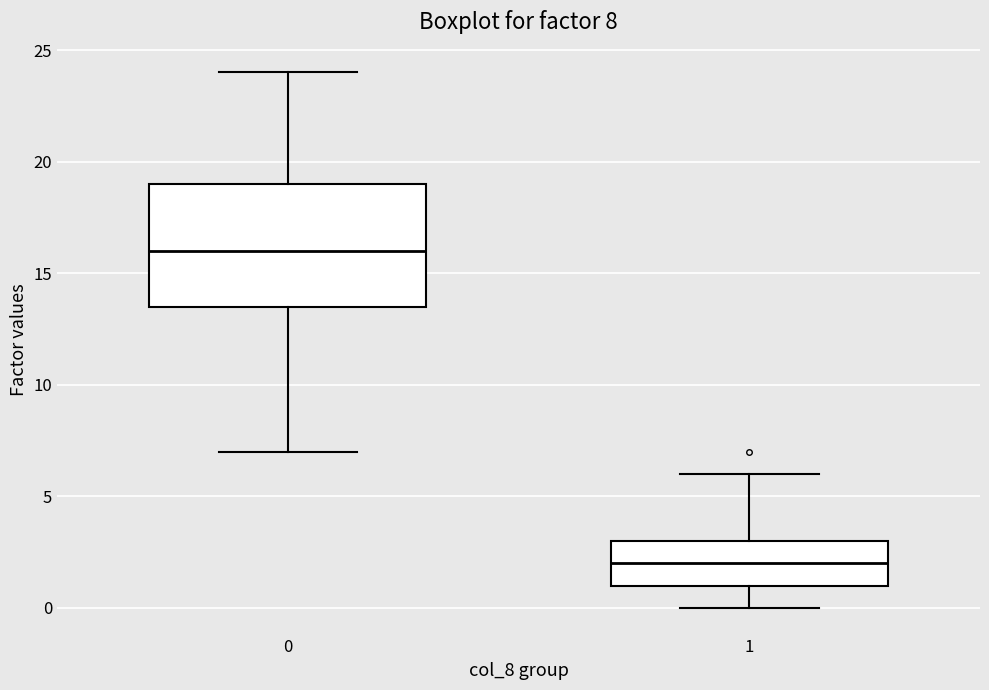

Which box has the highest median line?

0